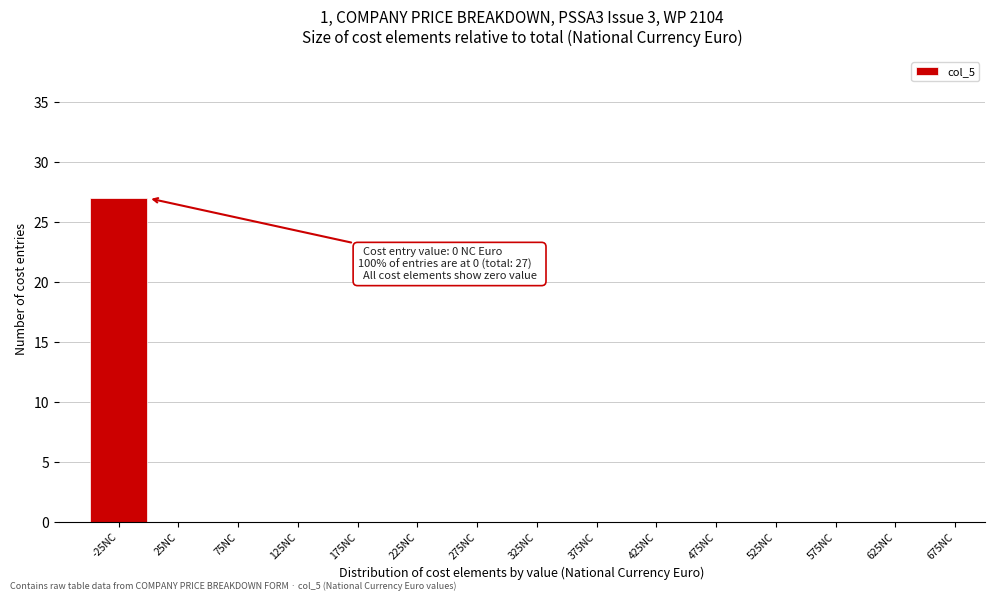

Reading left to right, list all the values displayed in this chart.

-25NC=27	25NC=0	75NC=0	125NC=0	175NC=0	225NC=0	275NC=0	325NC=0	375NC=0	425NC=0	475NC=0	525NC=0	575NC=0	625NC=0	675NC=0